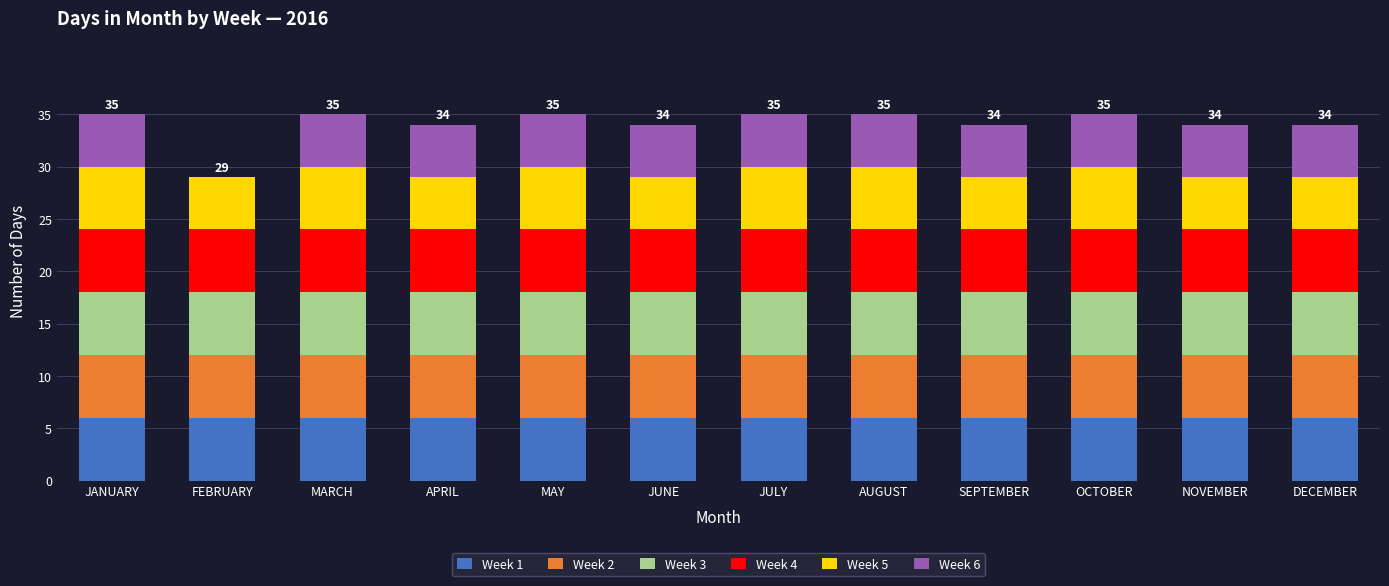

What is the total value across all series at MAY?

35